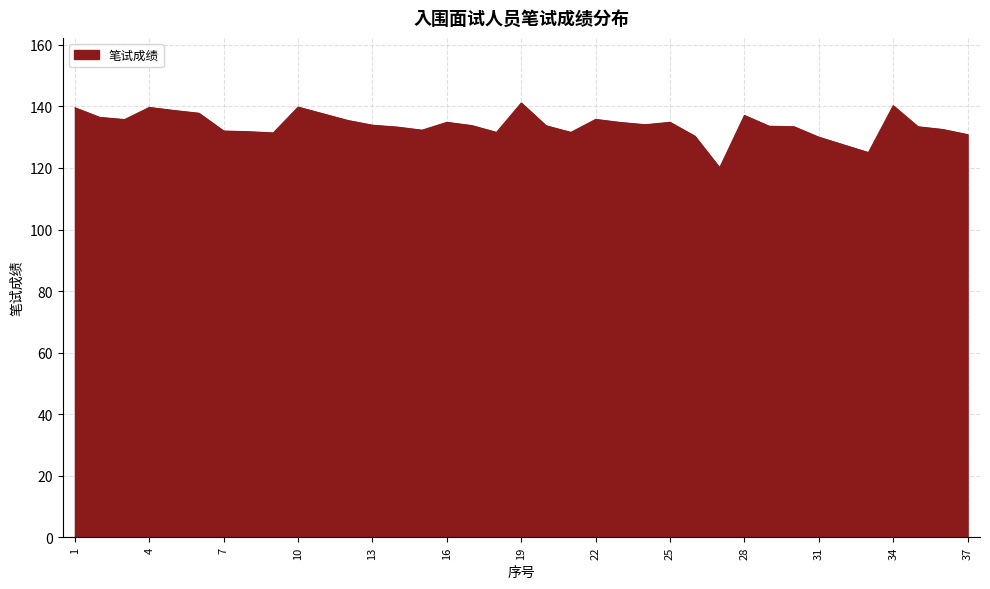

What is the minimum value shown in the chart?

120.1